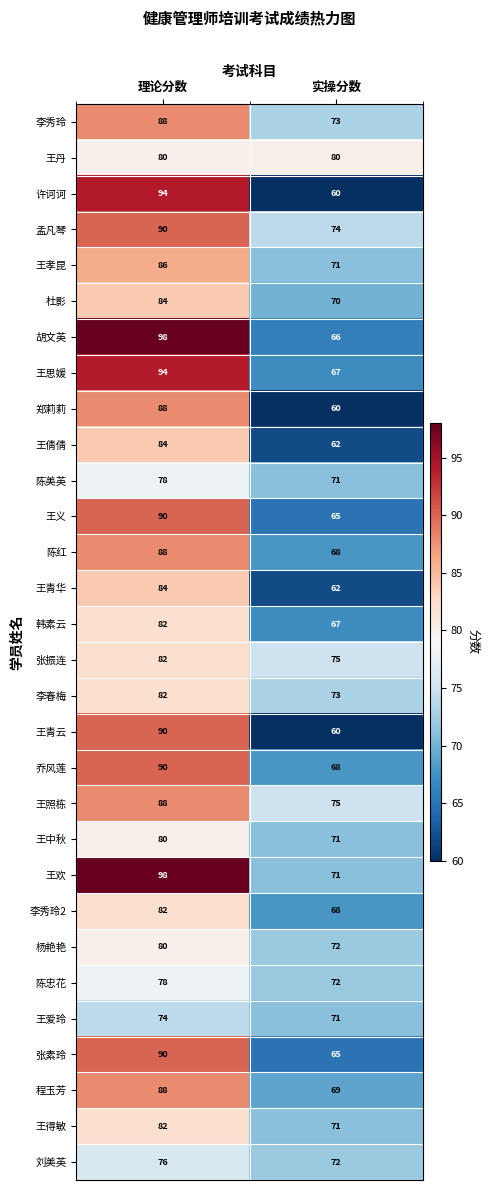

True or false: 刘美英 has a value of 39 at 理论分数.

False